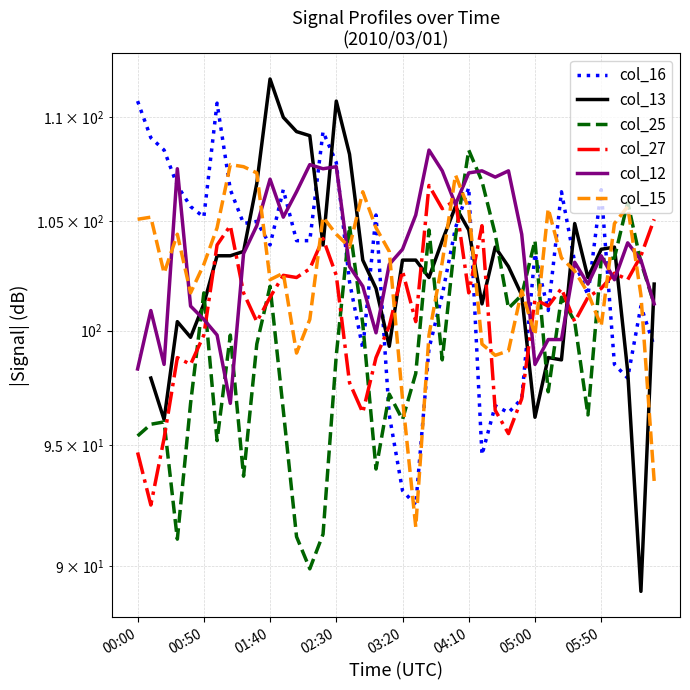

At which label does col_15 first exceed 103?

00:00